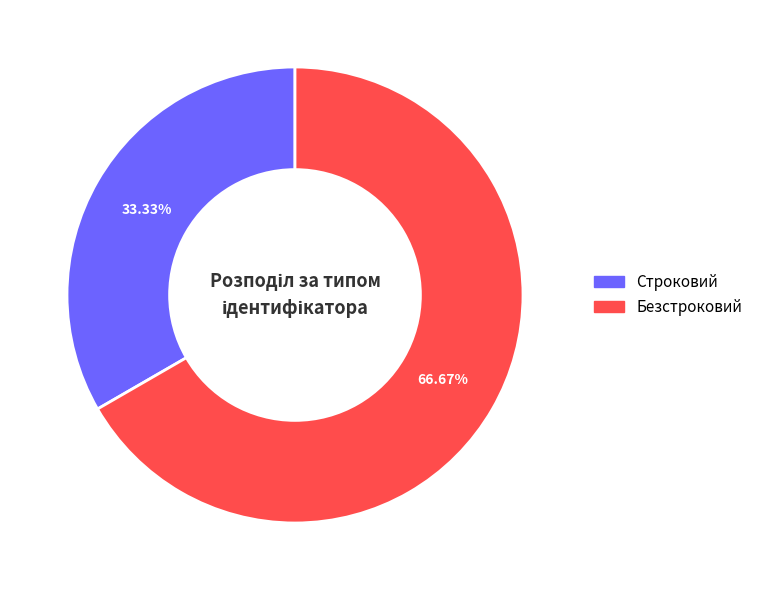

What is the largest slice in the pie chart?

Безстроковий